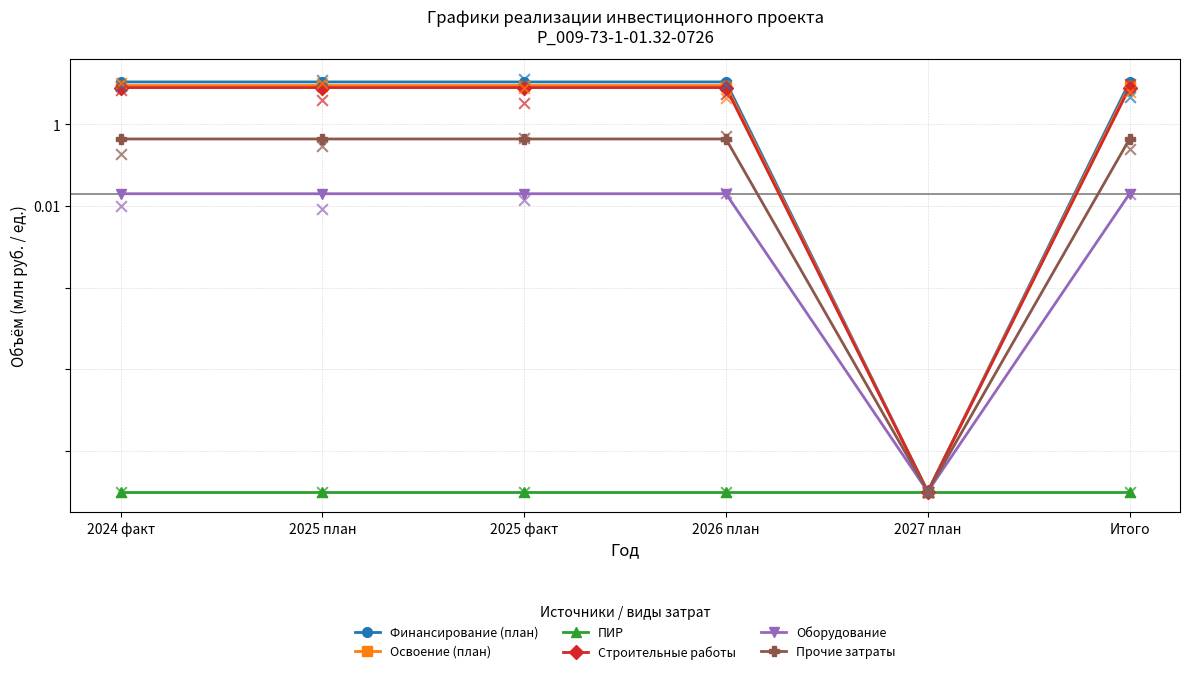

At which category is the sum across all series the highest?

2024 факт